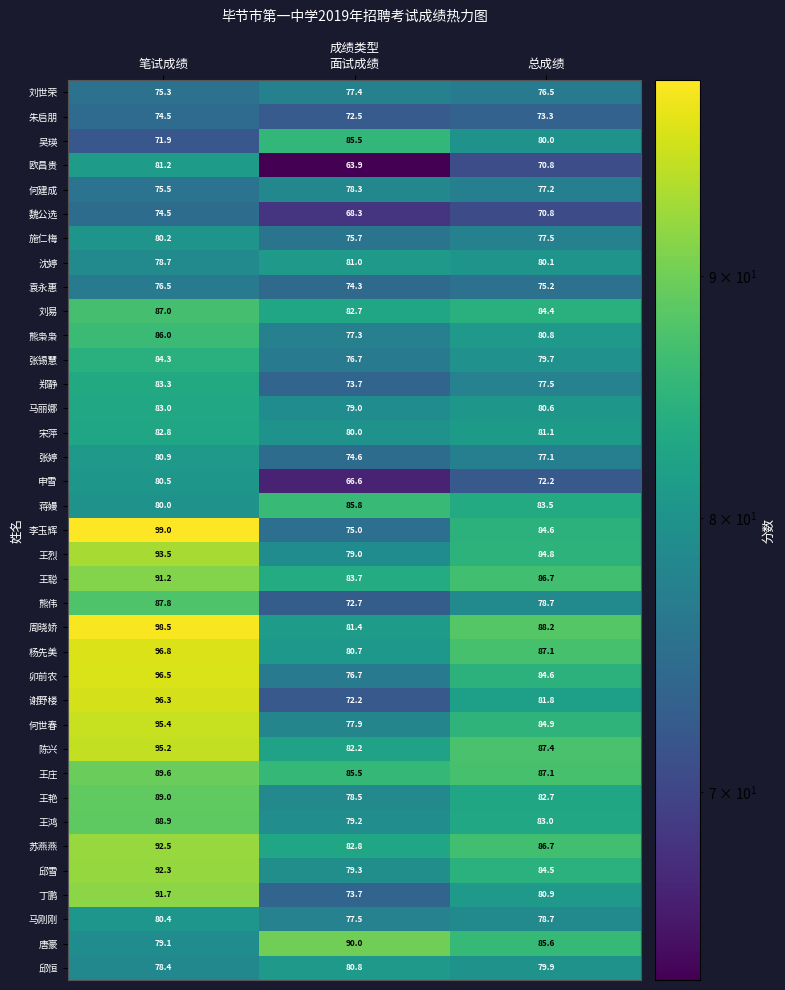

Which series has the largest total across all categories?

周晓娇